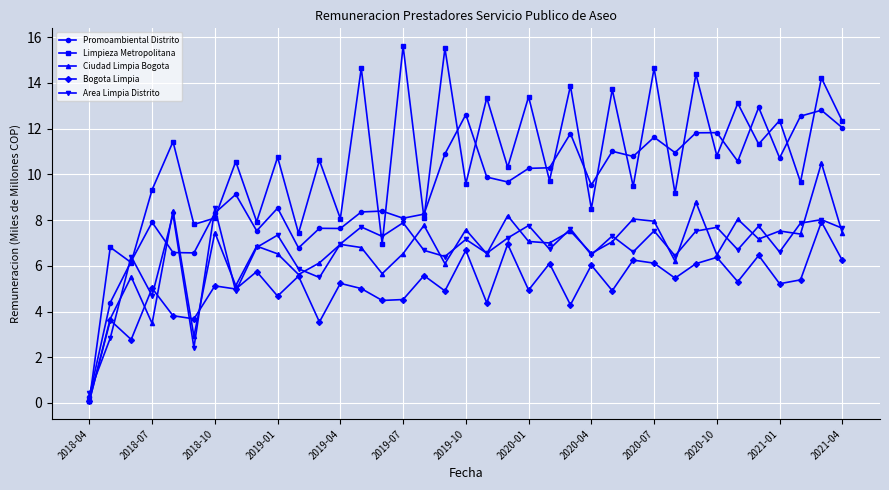

Which series has the largest range (max minus min)?

Limpieza Metropolitana